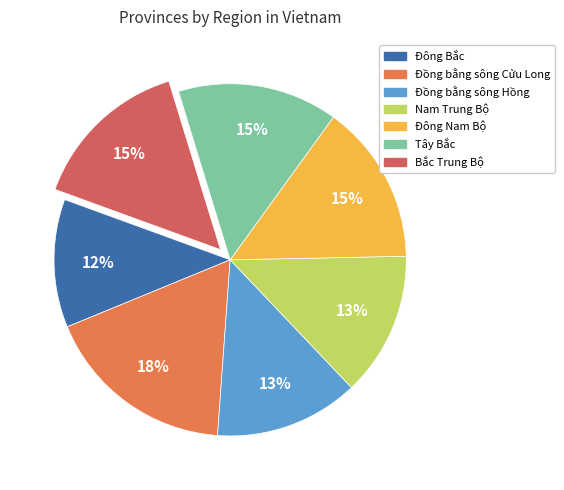

The Tây Bắc slice represents 15% of the pie. True or false?

True